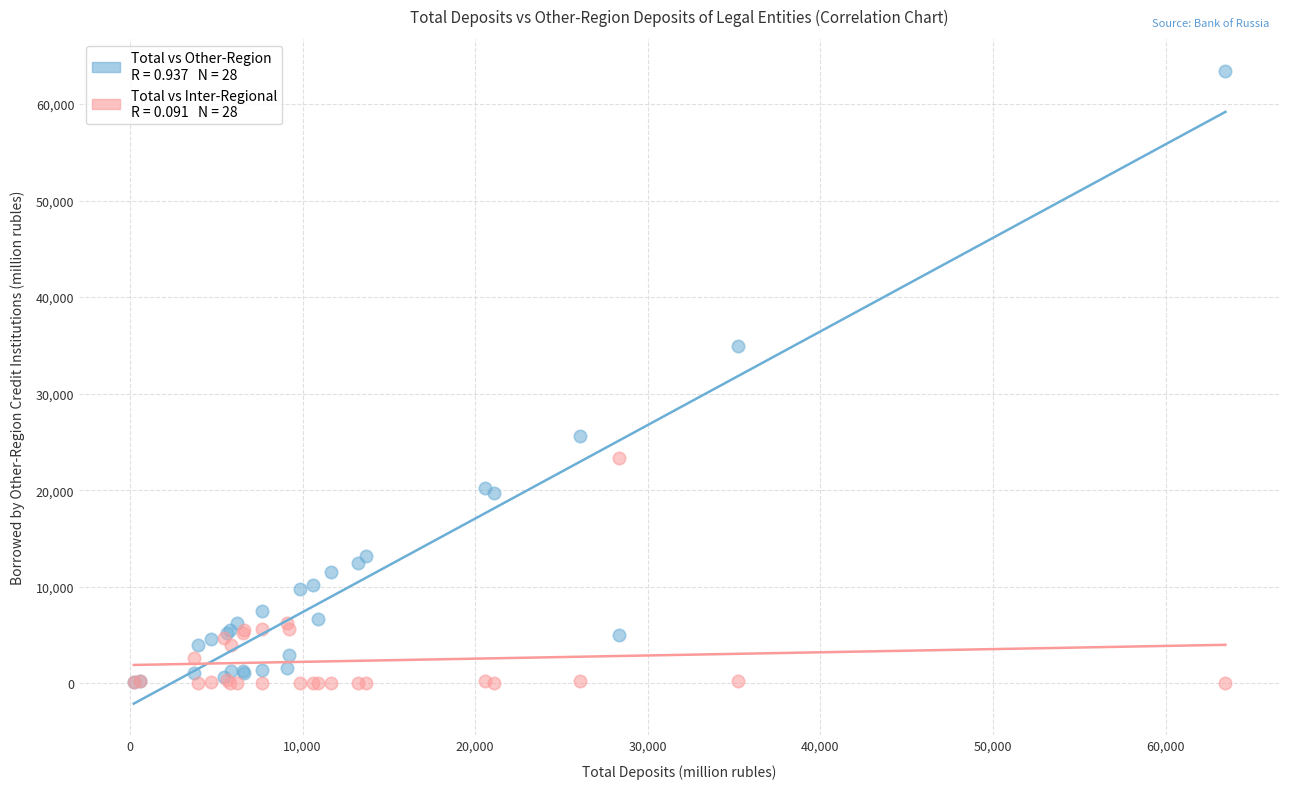

Across all series, what Y value is closest to 31735?

34918